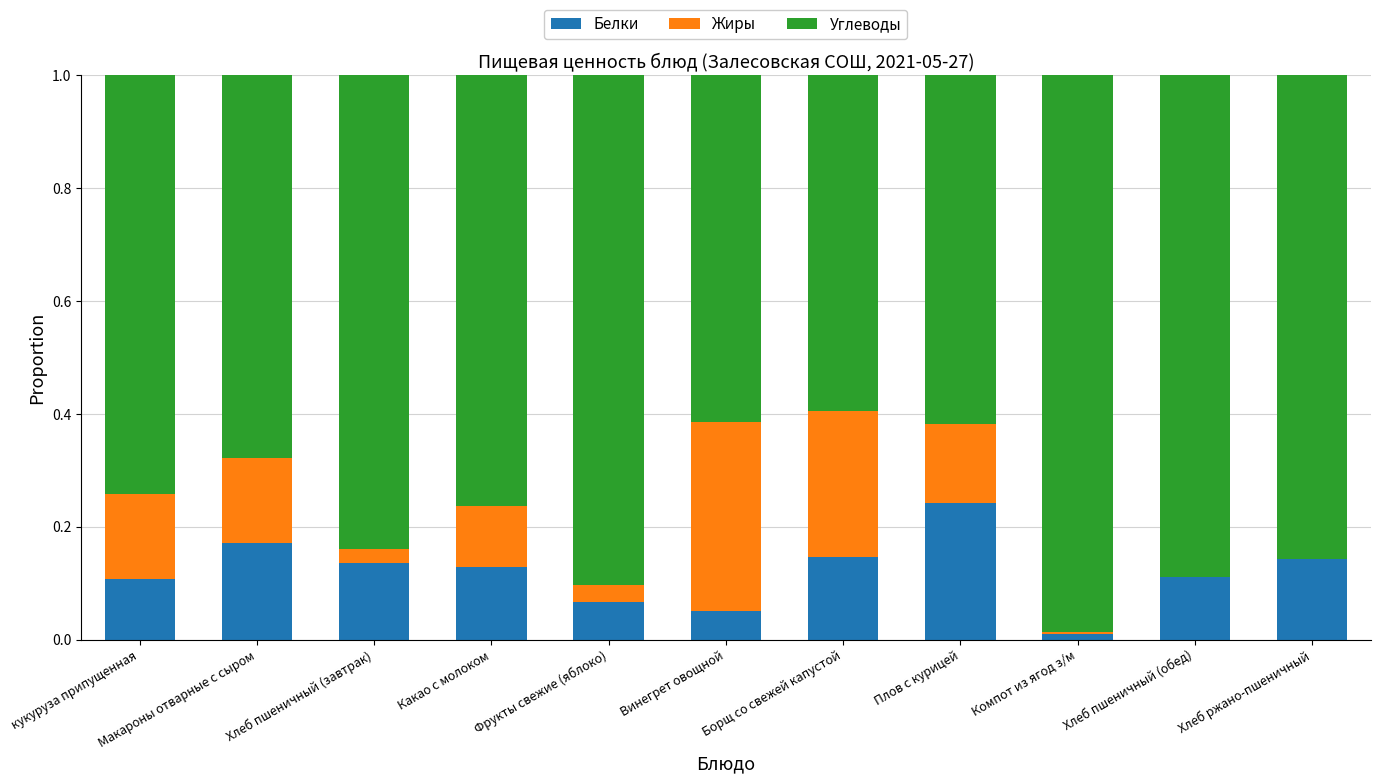

What is the sum of all Белки values?

1.3